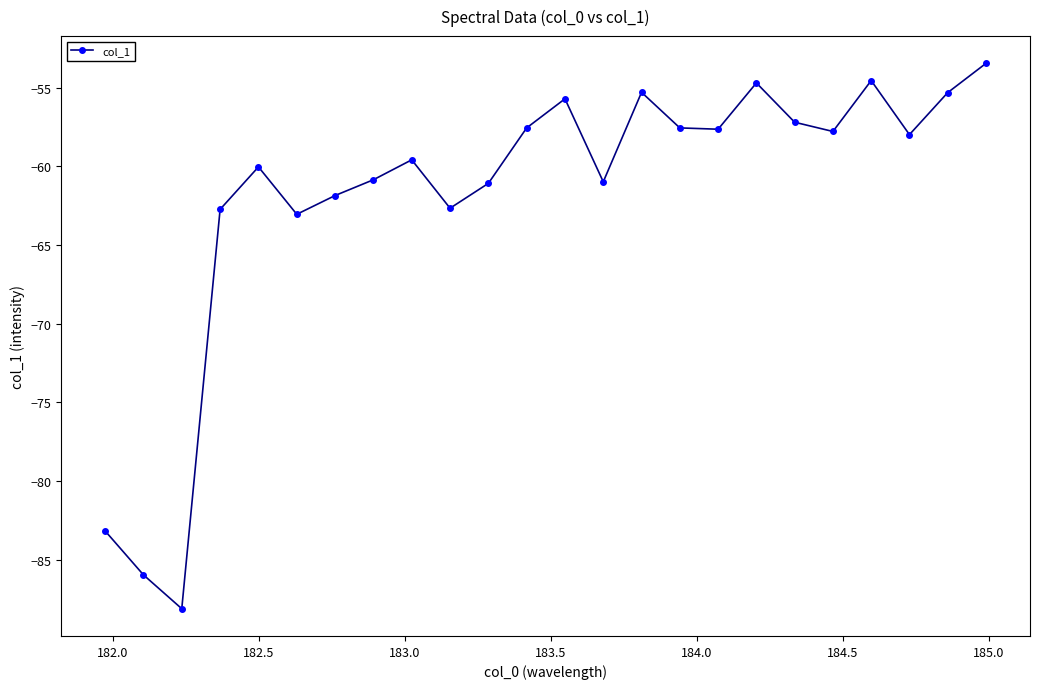

What is the value of the 10th point from the left?

-62.7